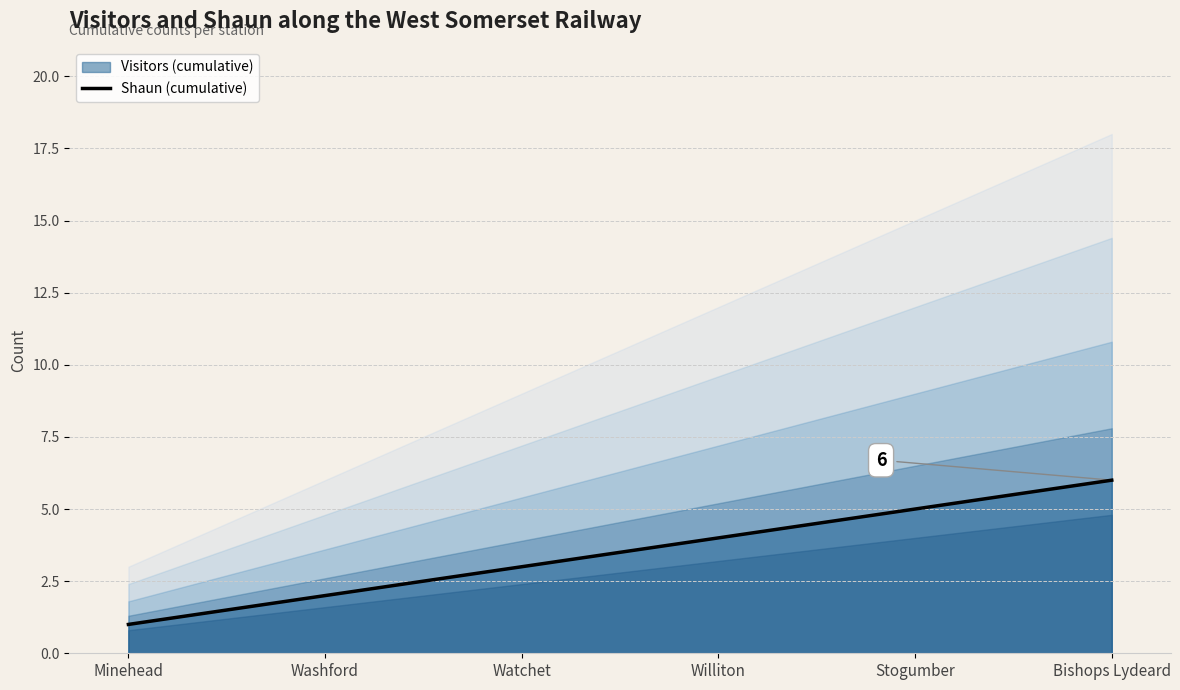

What is the value of the 3rd point from the left?

3